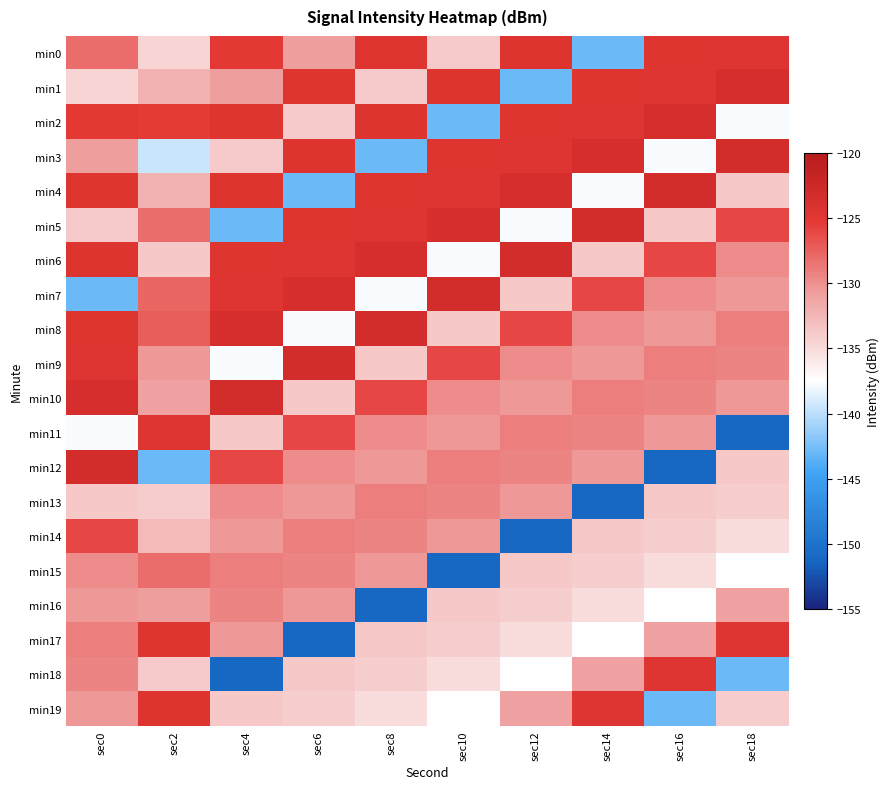

List the series in order of their peak value, highest first.

min3, min4, min5, min6, min7, min8, min9, min10, min12, min1, min2, min0, min19, min17, min11, min18, min14, min15, min13, min16